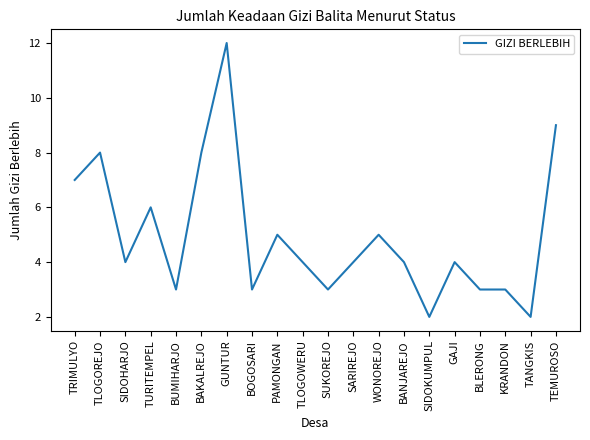

What is the sum of all values?

99